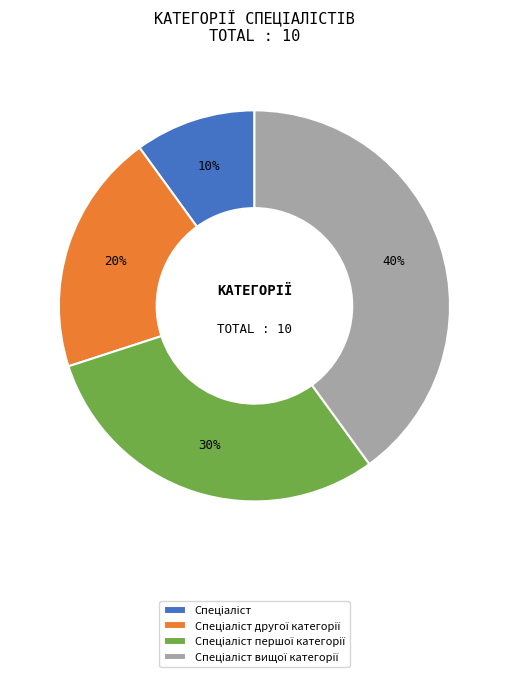

To the nearest percent, what is the difference between the largest and smallest slice percentages?

30%